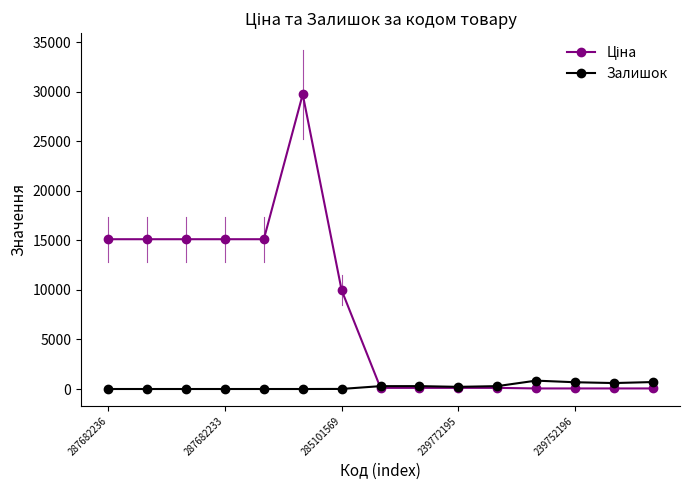

True or false: Залишок has more than 1 interior local peaks.

True